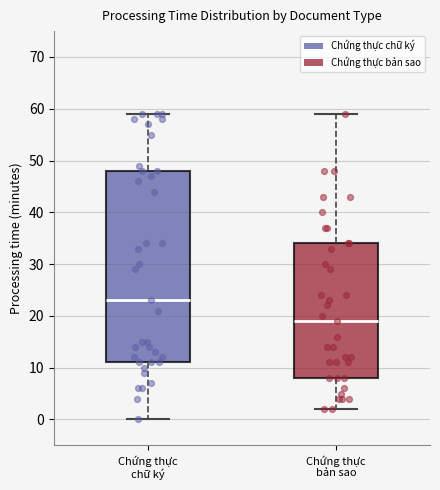

Which box has the highest median line?

Chứng thực chữ ký